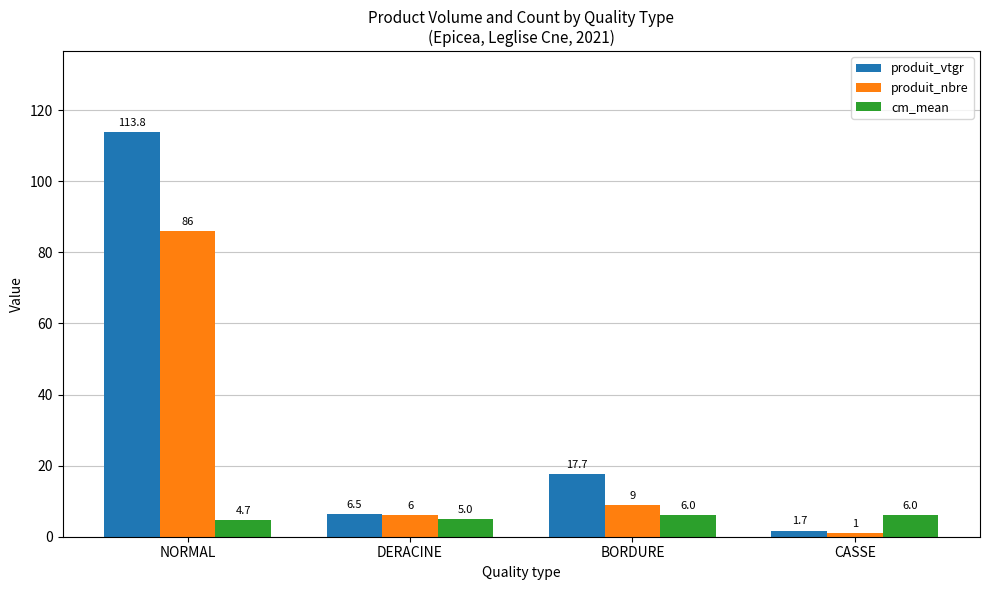

What is the sum of all cm_mean values?

21.7